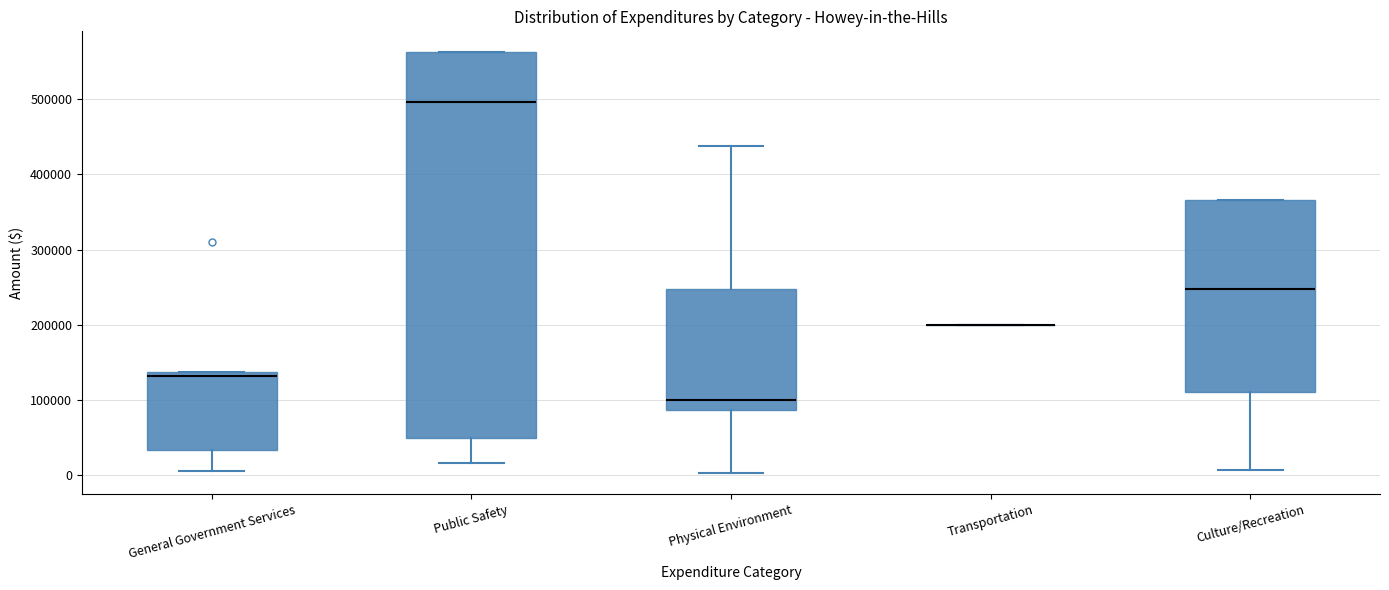

Where is the upper edge of the box for Physical Environment on the y-axis? The values are not printed on the chart, so give them approximately, as read against the axis.

250000